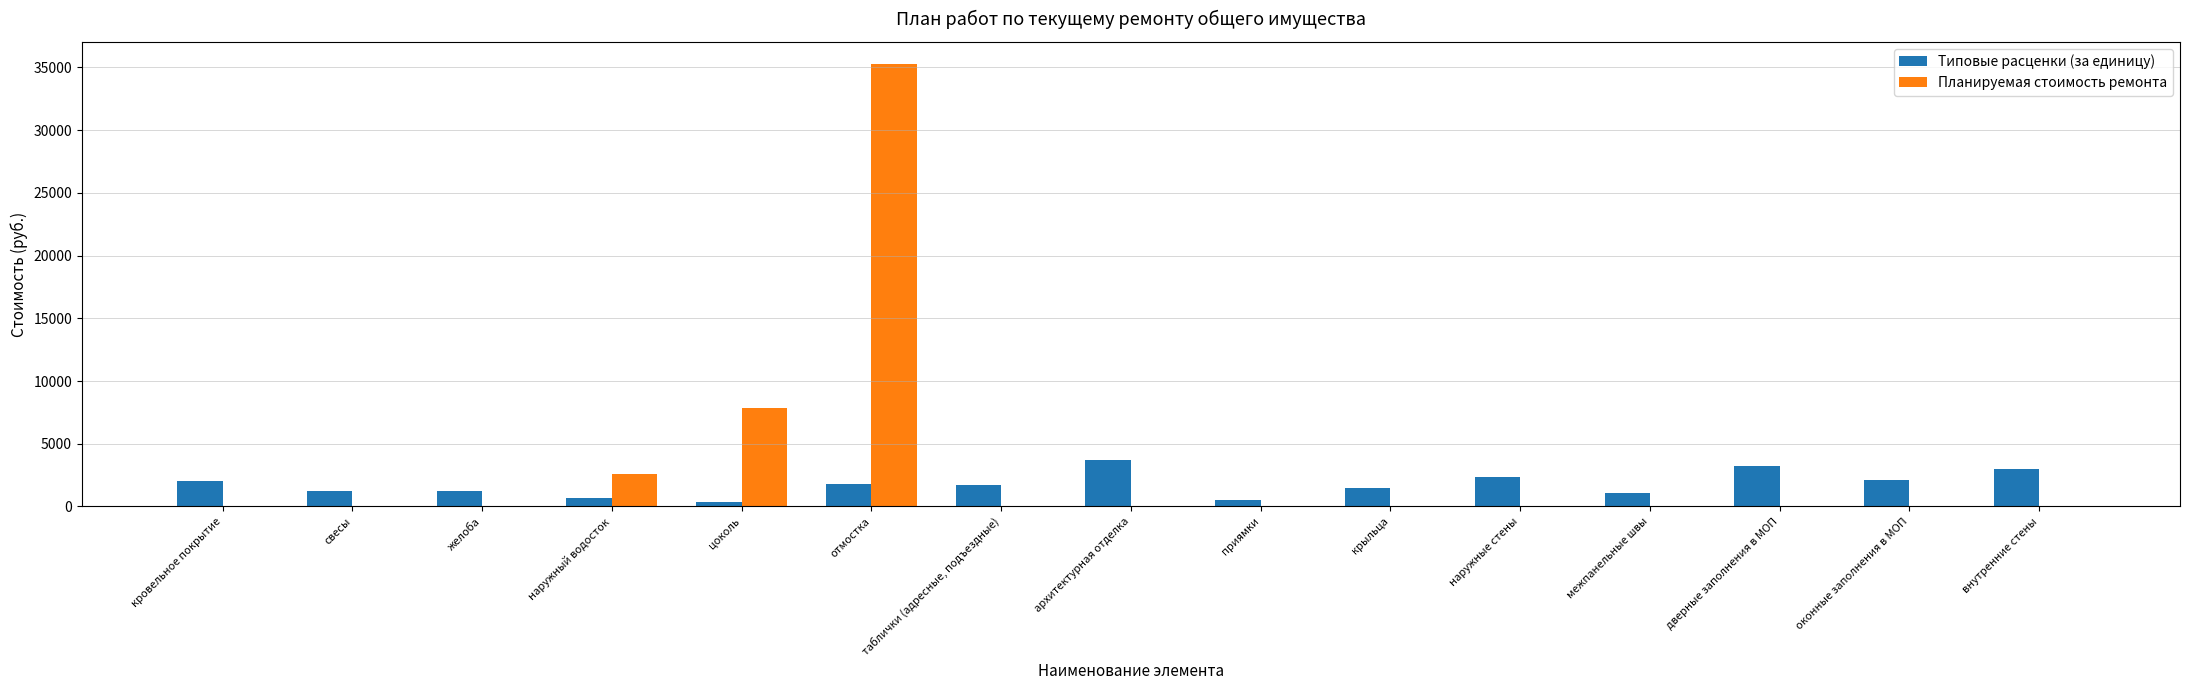

At which category is the sum across all series the highest?

отмостка